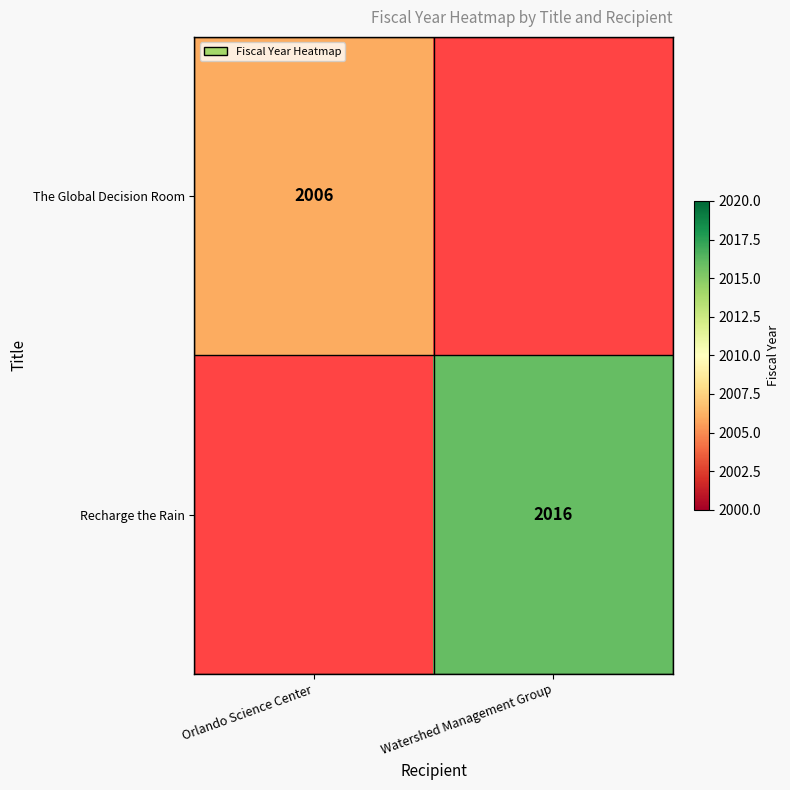

The The Global Decision Room series shows 3452 at Orlando Science Center. True or false?

False